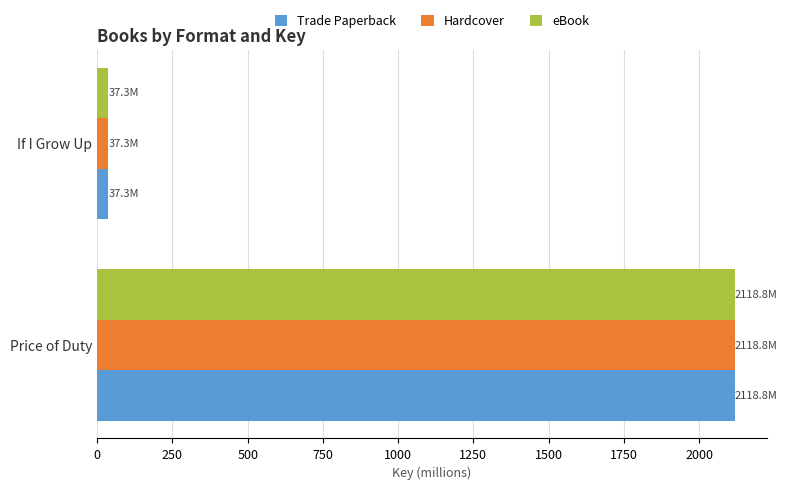

What are all the series names shown in the legend?

Trade Paperback, Hardcover, eBook